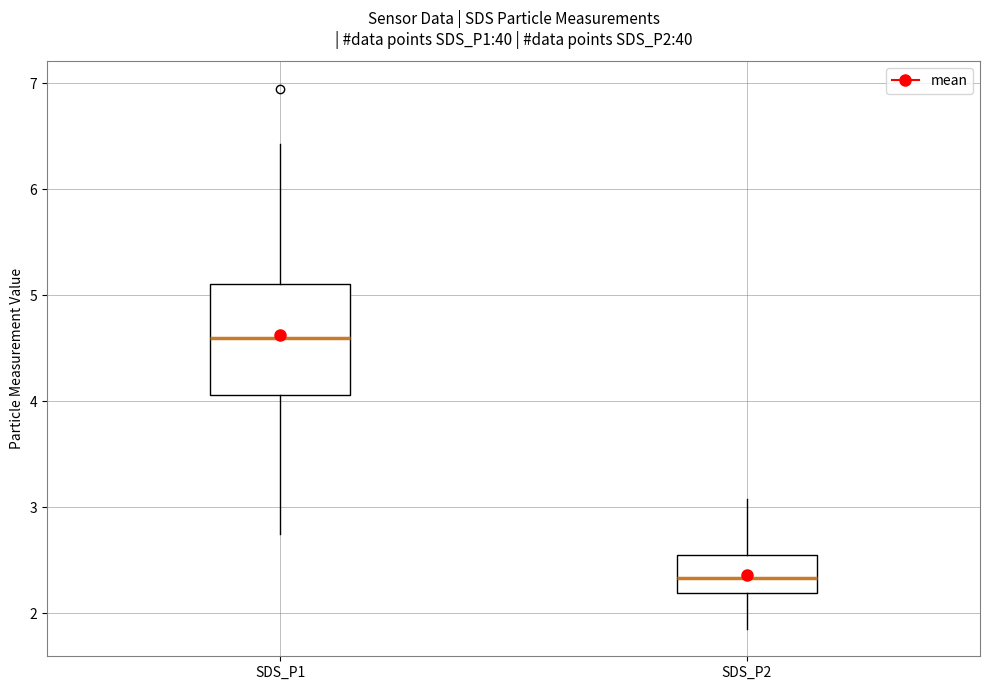

Reading left to right, transcribe this box plot: for each box, give where its median line is, the range the box spans, and where its two whiskers end, as read against the y-axis. The values are not printed on the chart, so give them approximately, as read against the axis.

SDS_P1: median 4.6, box 4.1 to 5.1, whiskers 2.8 to 6.4
SDS_P2: median 2.3, box 2.2 to 2.6, whiskers 1.9 to 3.1